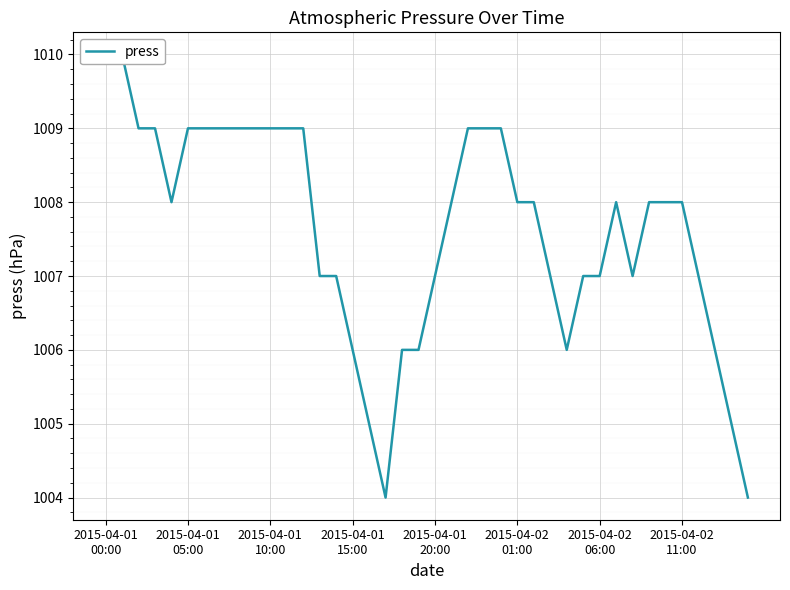

What is the minimum value shown in the chart?

1004